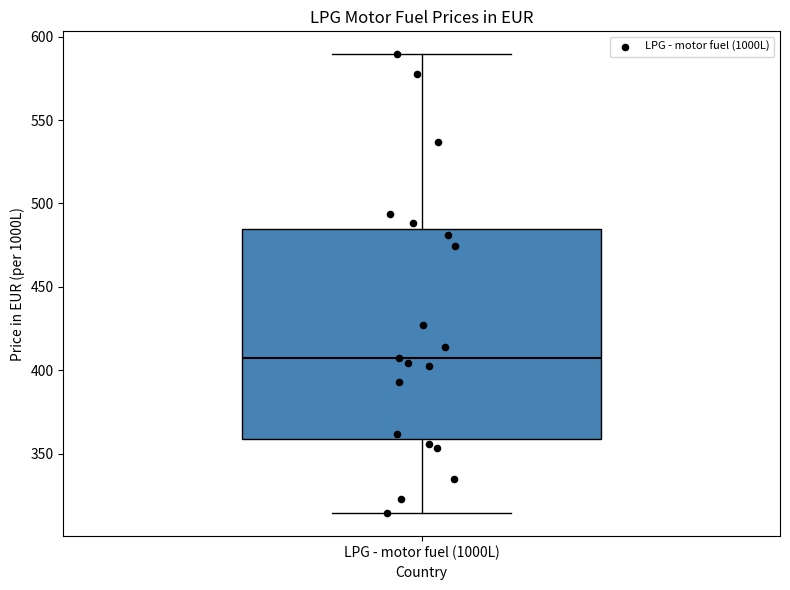

Transcribe this box plot: give where the median line is, the range the box spans, and where the two whiskers end, as read against the y-axis. The values are not printed on the chart, so give them approximately, as read against the axis.

median 410, box 360 to 485, whiskers 315 to 590